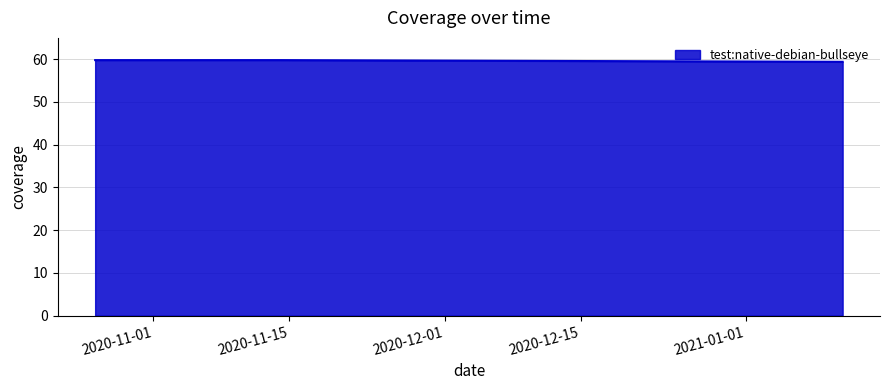

What is the sum of all values?

179.0